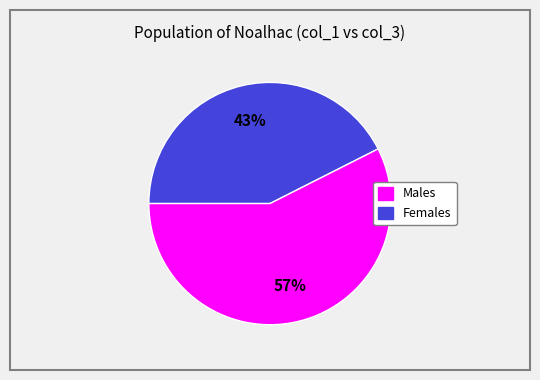

Does any single category account for the majority?

Yes